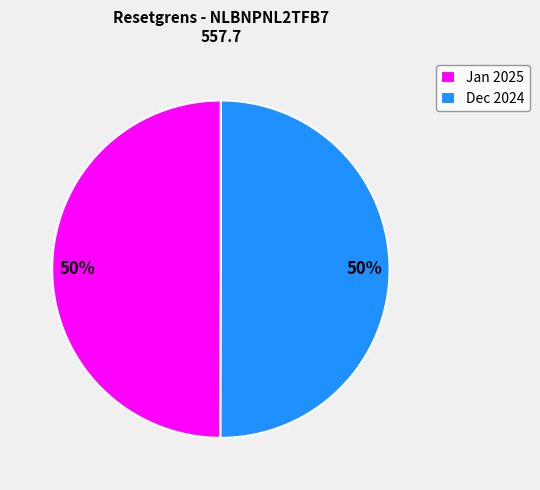

To the nearest percent, what percentage of the pie is Jan 2025?

50%